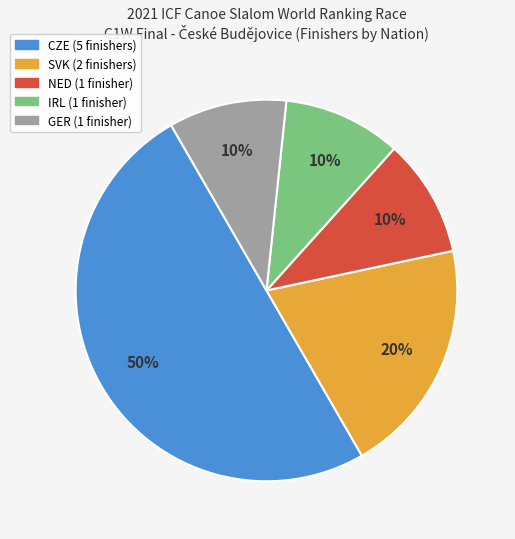

Combined, do GER (1 finisher) and CZE (5 finishers) account for over 50%?

Yes